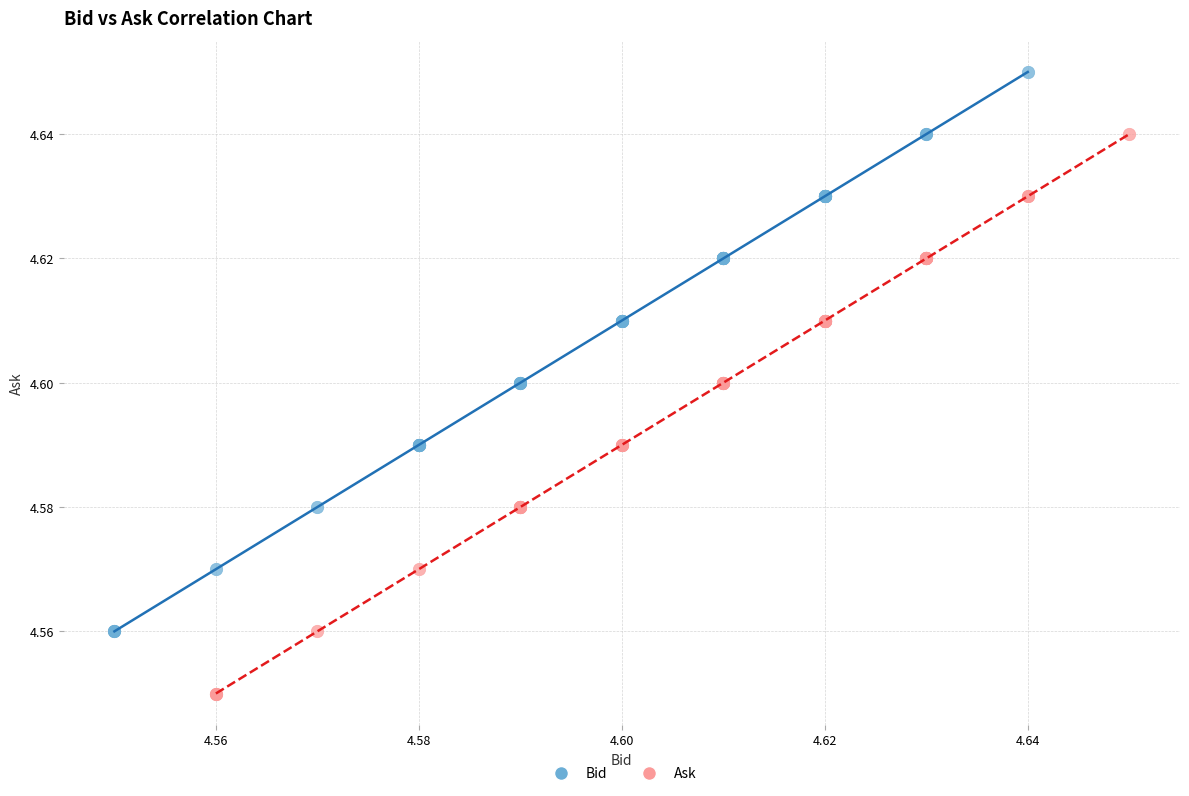

What are all the series names shown in the legend?

Bid, Ask